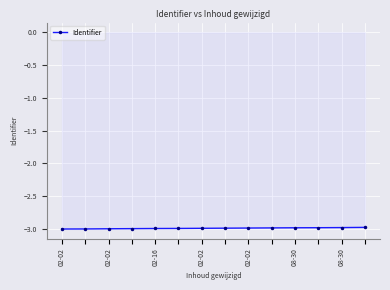

How many lines are shown in the chart?

1